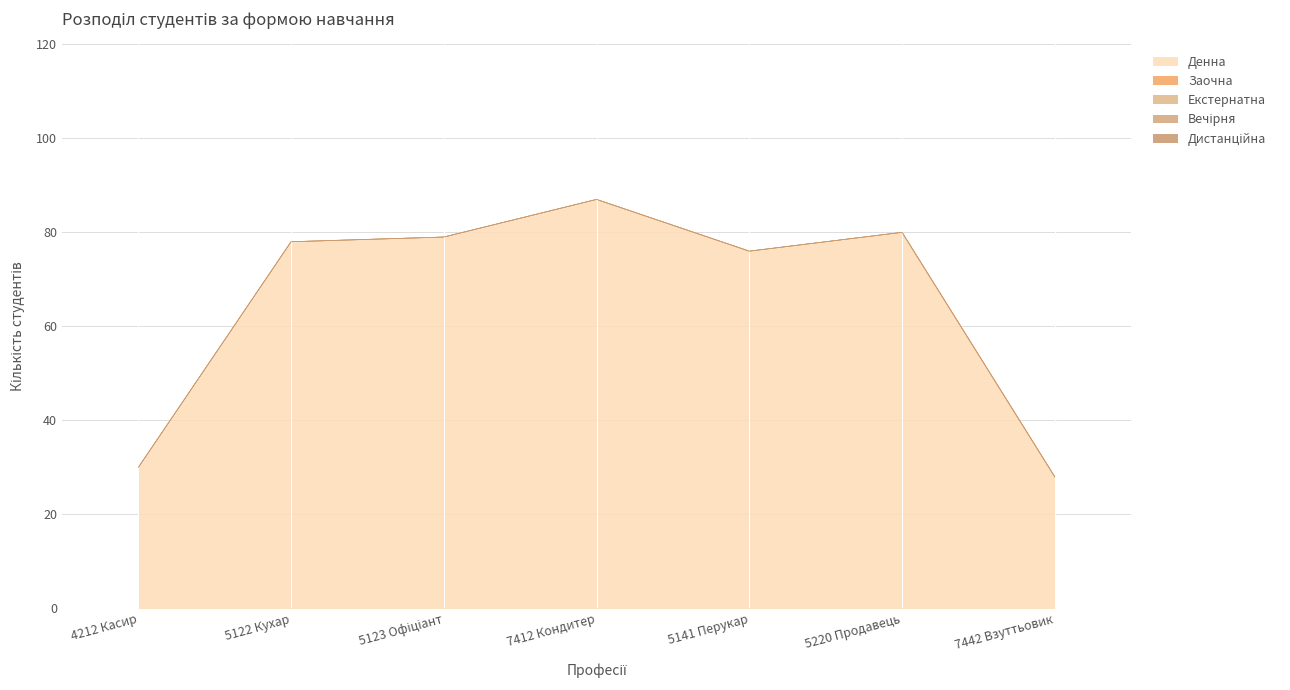

True or false: Денна and Екстернатна cross at least once.

False